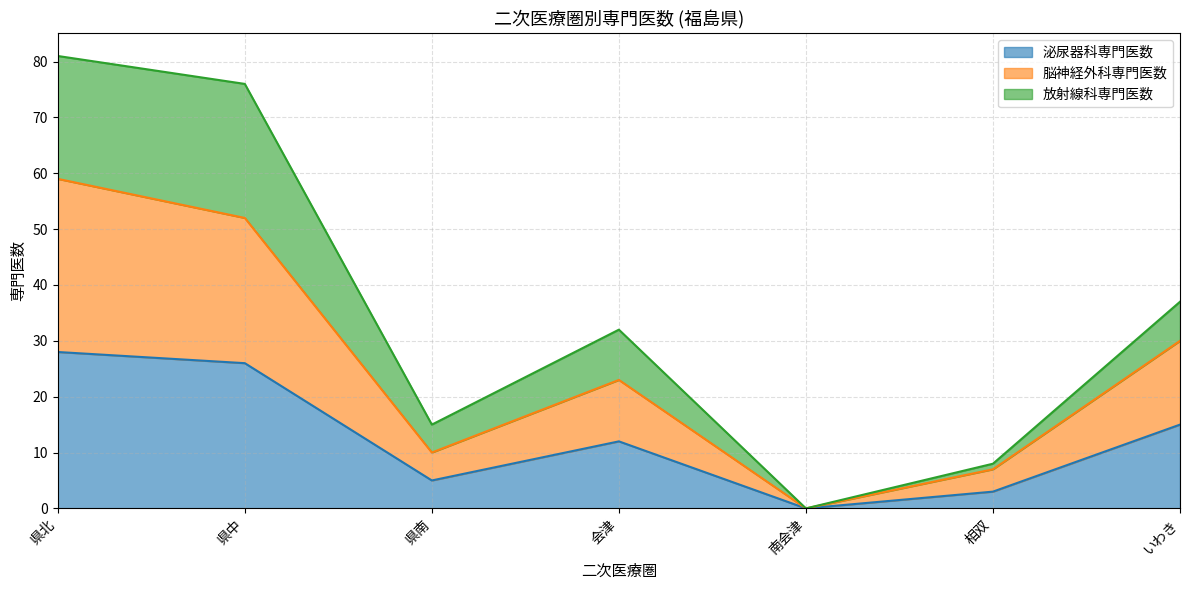

At which category is the sum across all series the highest?

県北